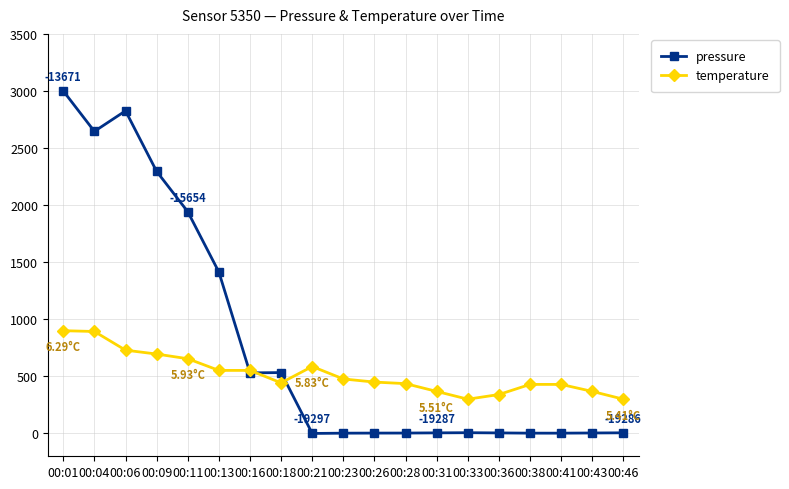

Between 00:06 and 00:23, which series saw the biggest shift?

pressure